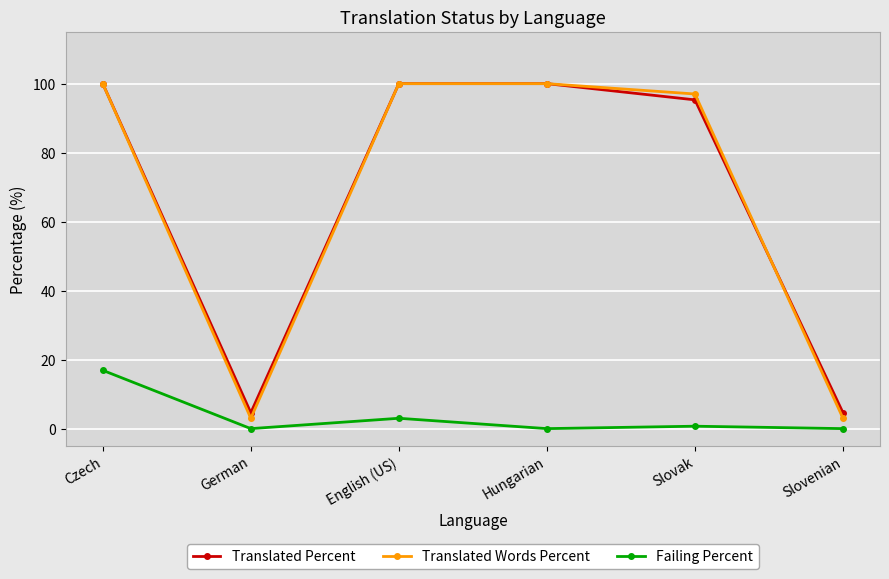

True or false: Failing Percent and Translated Words Percent intersect in this chart.

False